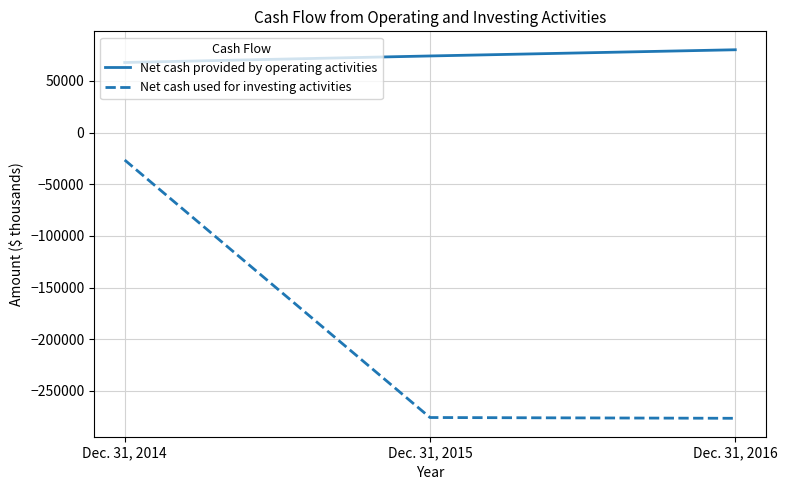

What is the sum of all Net cash provided by operating activities values?

222210